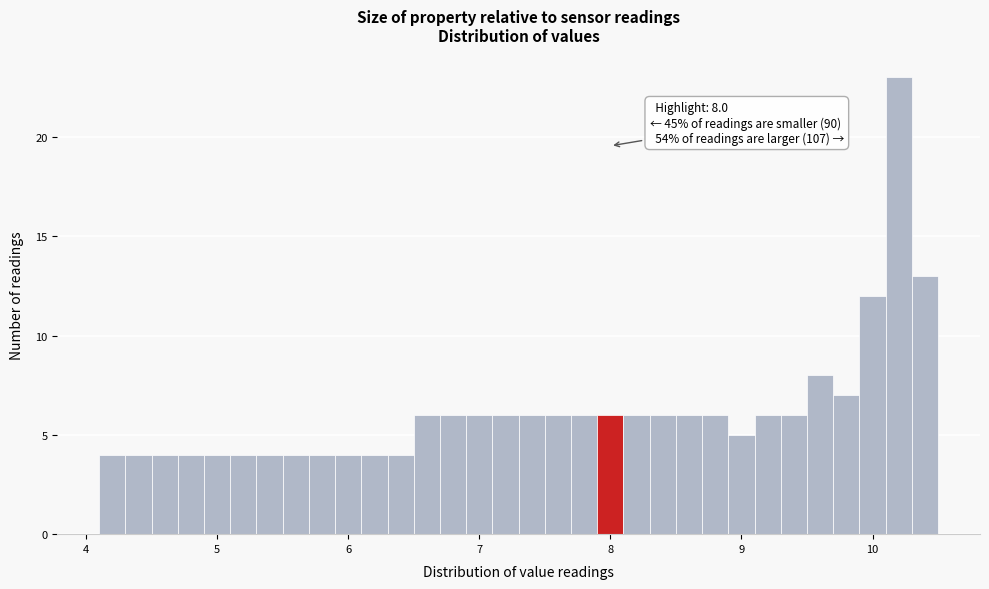

Read against the x-axis, roughly where is the centre of the tallest bar?

10.2